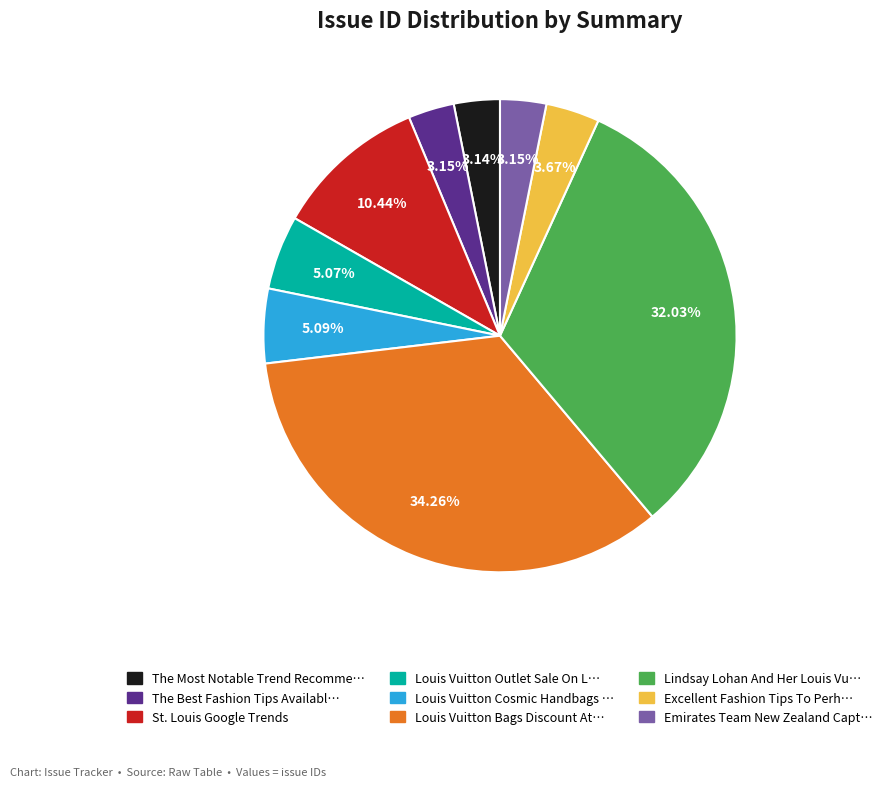

Is there any slice that represents more than half of the pie?

No